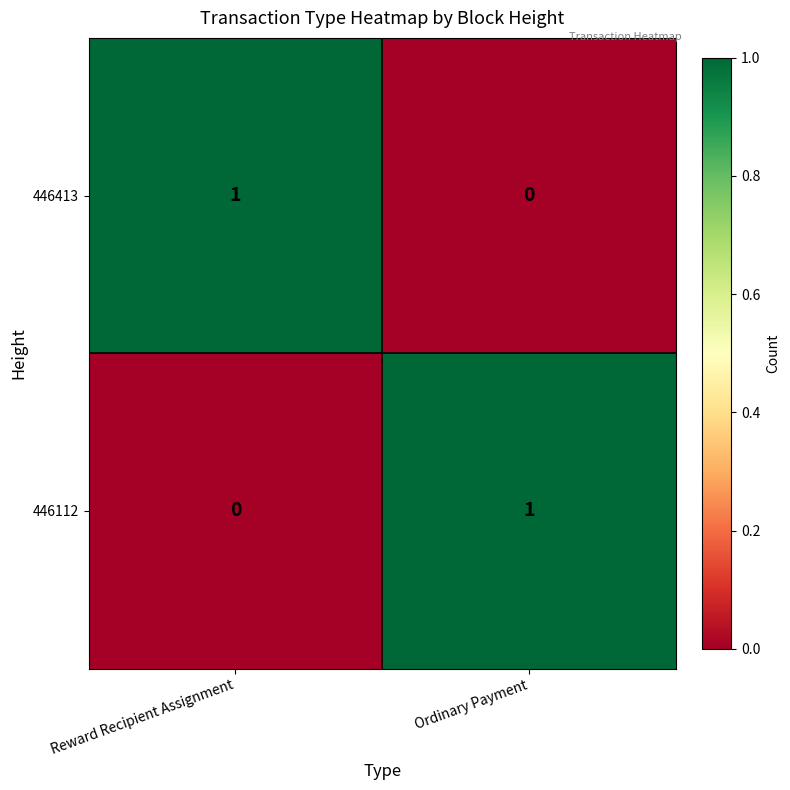

At Ordinary Payment, list the series in order from smallest to largest.

446413, 446112